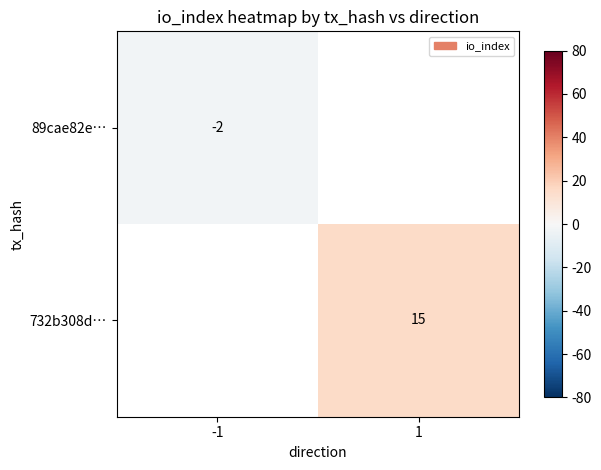

The 732b308d… series shows 15 at 1. True or false?

True